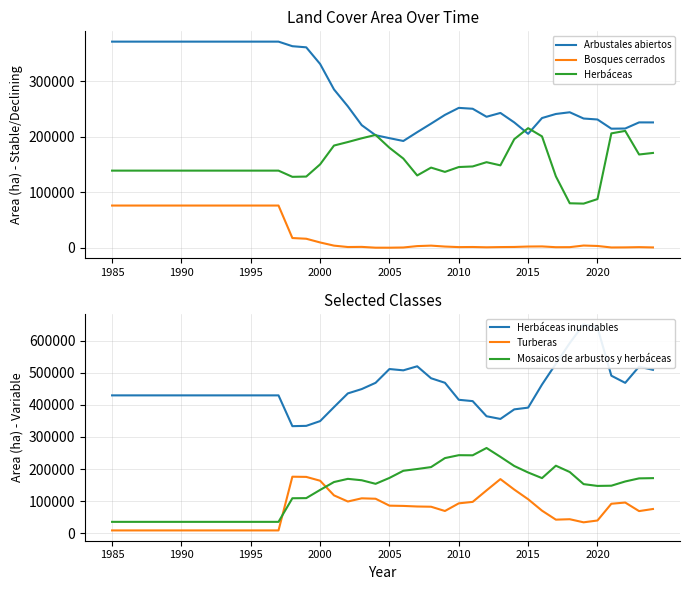

True or false: Bosques cerrados and Arbustales abiertos cross at least once.

False